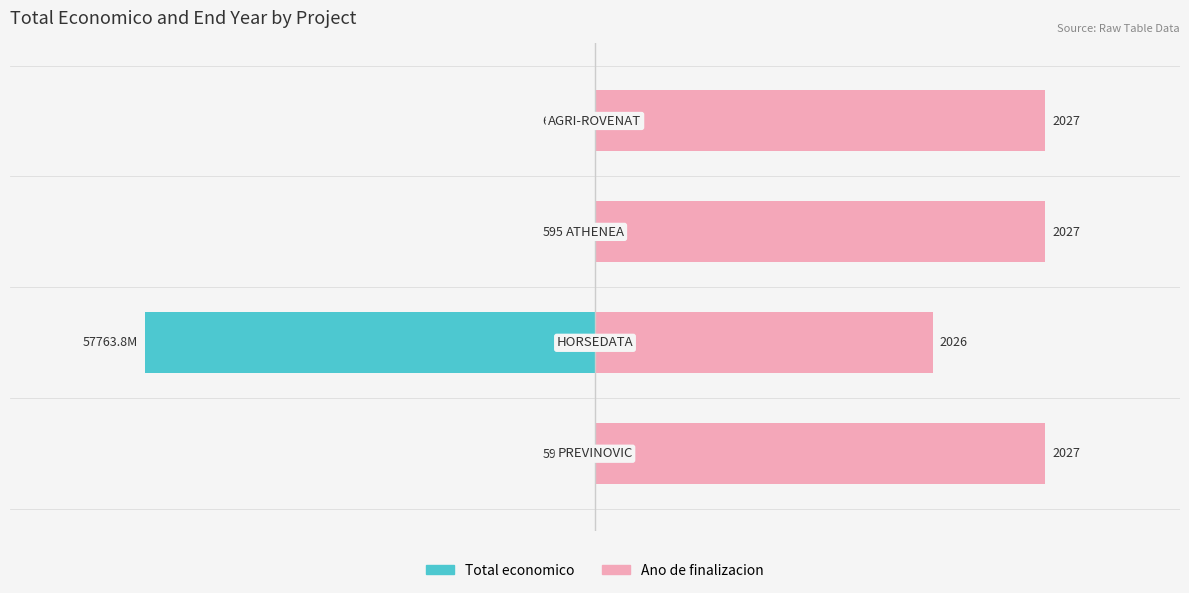

At how many categories does at least one series exceed 4?

4